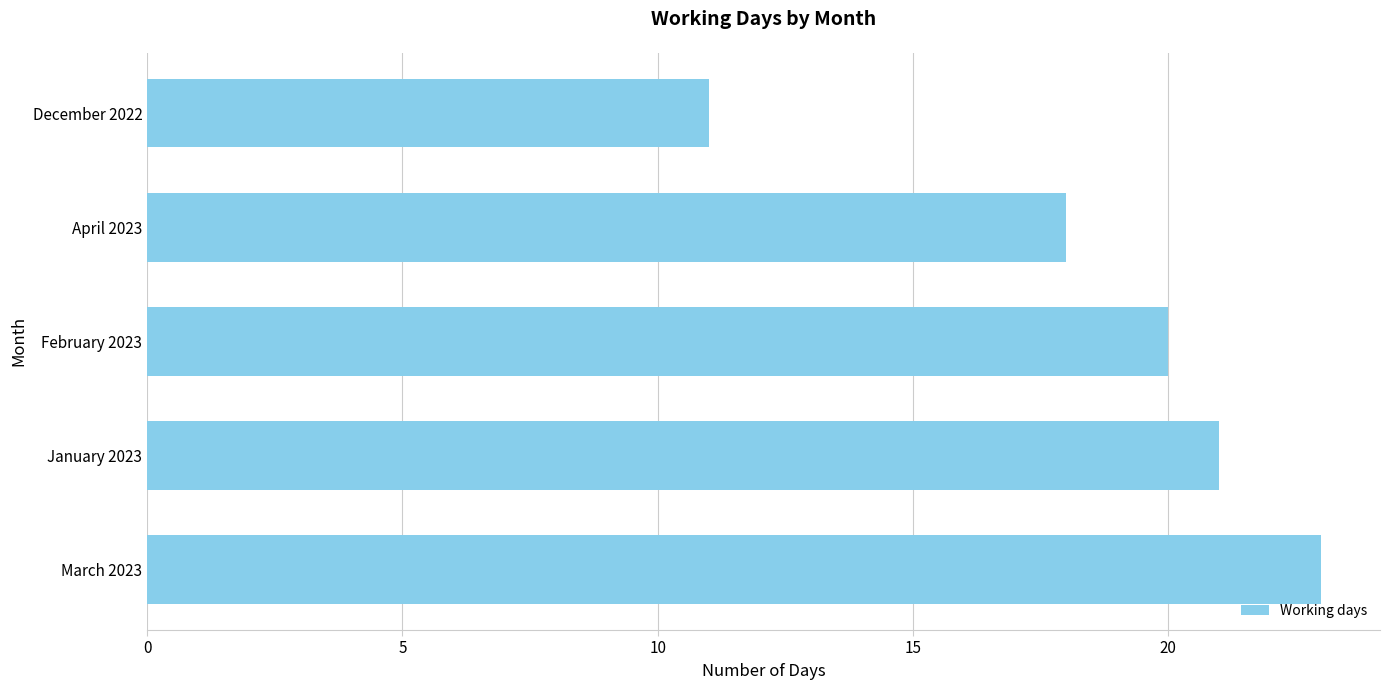

Rank the categories by value from lowest to highest.

December 2022, April 2023, February 2023, January 2023, March 2023